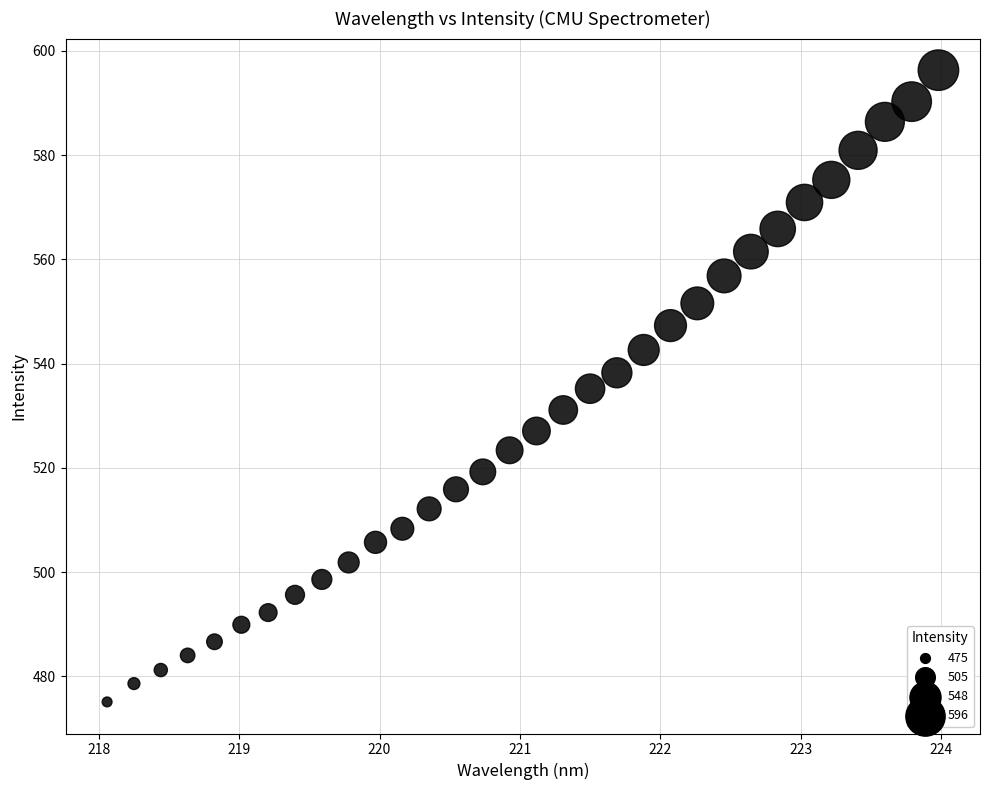

What is the range of X values (max minus min)?

5.9